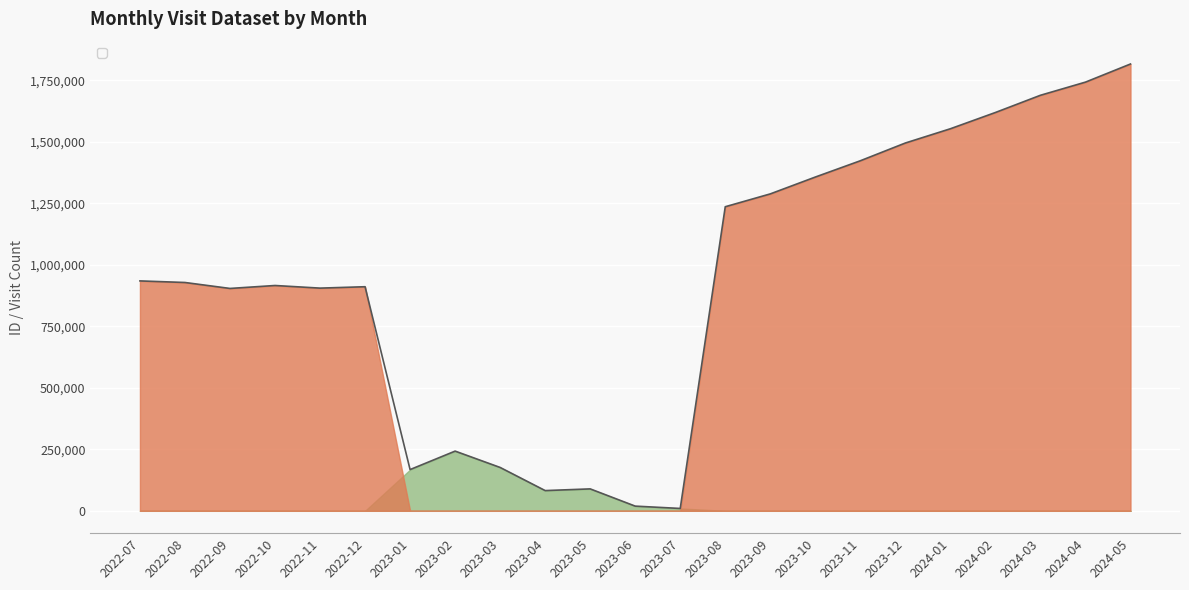

Where does the data first go above 928480?

2022-07